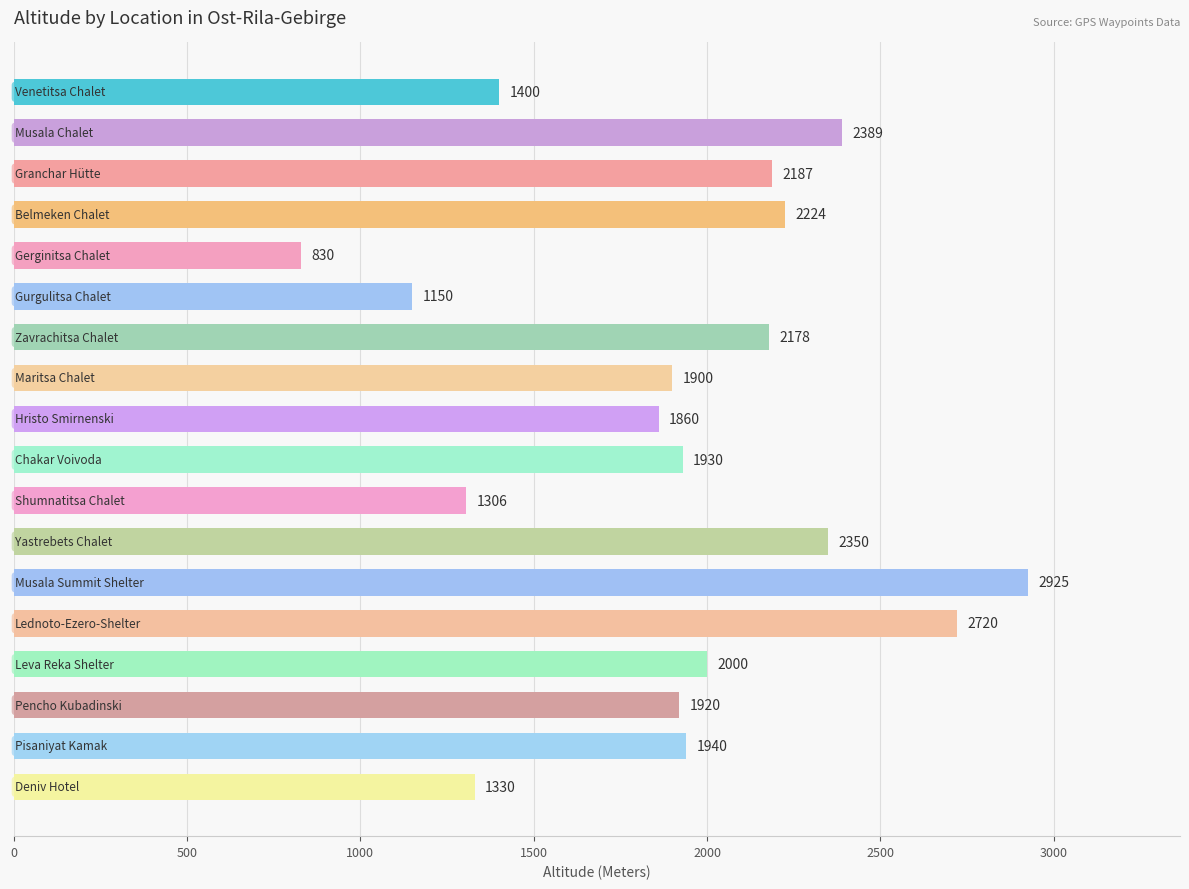

What is the difference between the second highest and minimum values?

1890